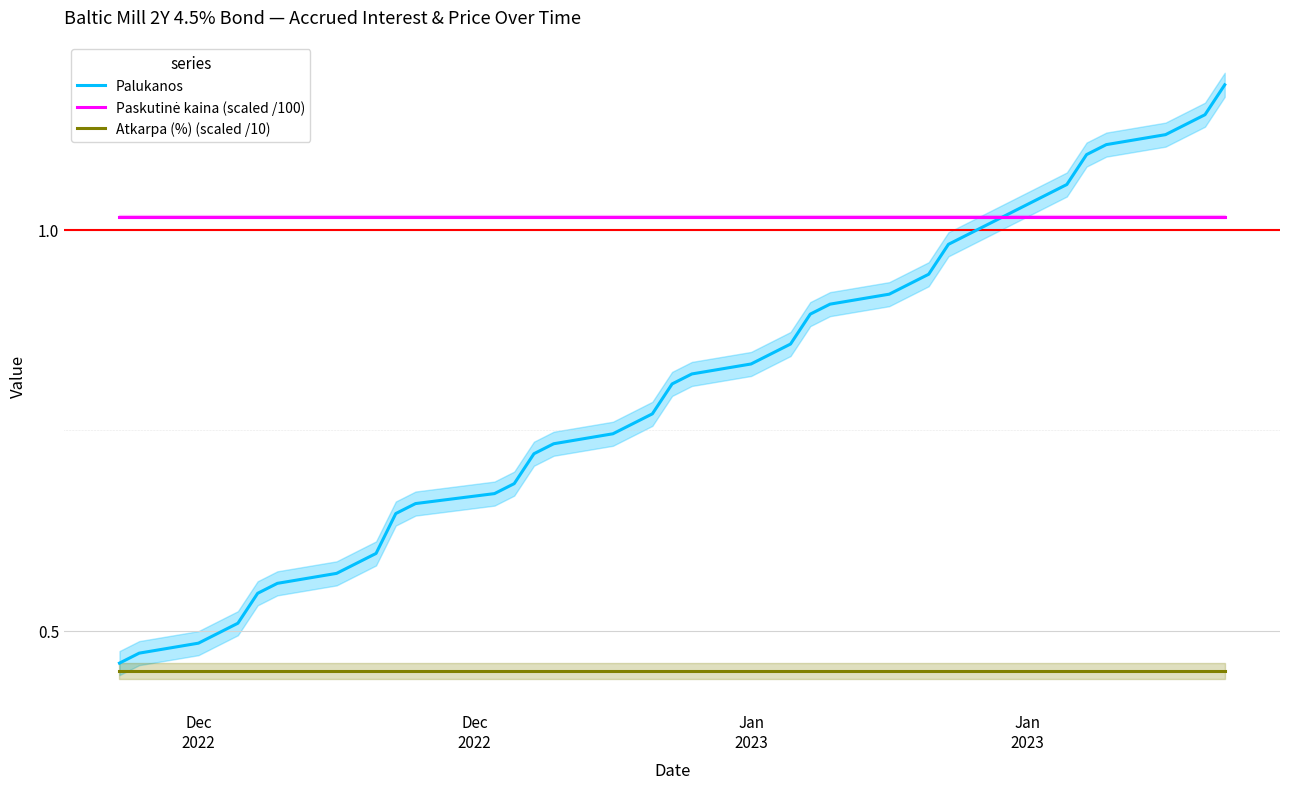

Reading left to right, what are all the values shown in this chart?

Palukanos: 0.5	0.5	0.5	0.5	0.5	0.5	0.6	0.6	0.6	0.6	0.6	0.7	0.7	0.7	0.7	0.7	0.7	0.8	0.8	0.8	0.8	0.8	0.8	0.9	0.9	0.9	0.9	0.9	0.9	1.0	1.0	1.0	1.0	1.1	1.1	1.1	1.1	1.1	1.1	1.2
Paskutinė kaina (scaled /100): 1.0	1.0	1.0	1.0	1.0	1.0	1.0	1.0	1.0	1.0	1.0	1.0	1.0	1.0	1.0	1.0	1.0	1.0	1.0	1.0	1.0	1.0	1.0	1.0	1.0	1.0	1.0	1.0	1.0	1.0	1.0	1.0	1.0	1.0	1.0	1.0	1.0	1.0	1.0	1.0
Atkarpa (%) (scaled /10): 0.5	0.5	0.5	0.5	0.5	0.5	0.5	0.5	0.5	0.5	0.5	0.5	0.5	0.5	0.5	0.5	0.5	0.5	0.5	0.5	0.5	0.5	0.5	0.5	0.5	0.5	0.5	0.5	0.5	0.5	0.5	0.5	0.5	0.5	0.5	0.5	0.5	0.5	0.5	0.5